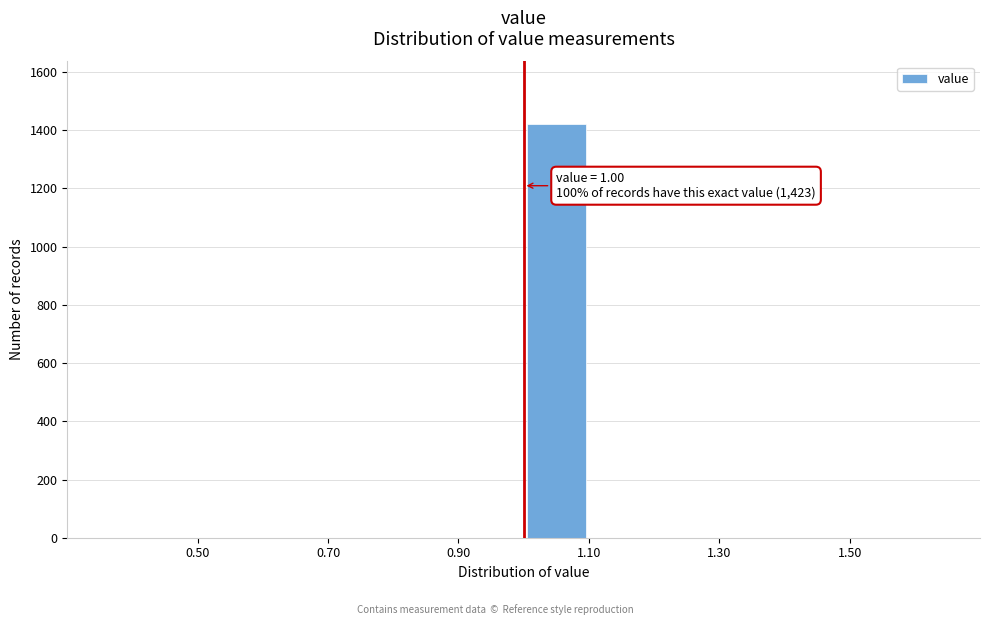

Over which range of the x-axis is the bar tallest?

1.0 to 1.1